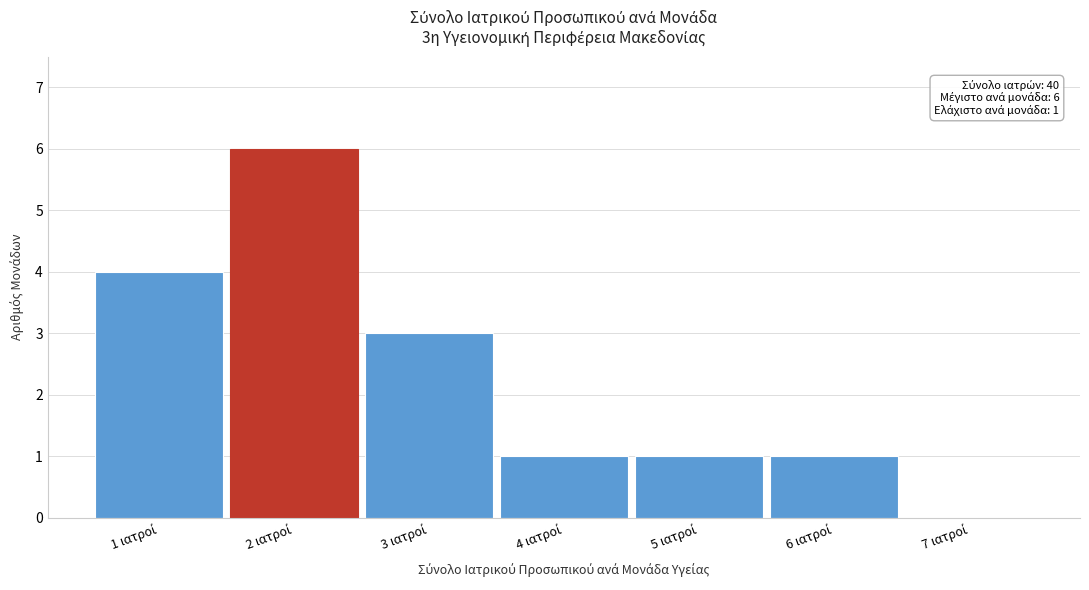

What is the greatest value displayed?

6